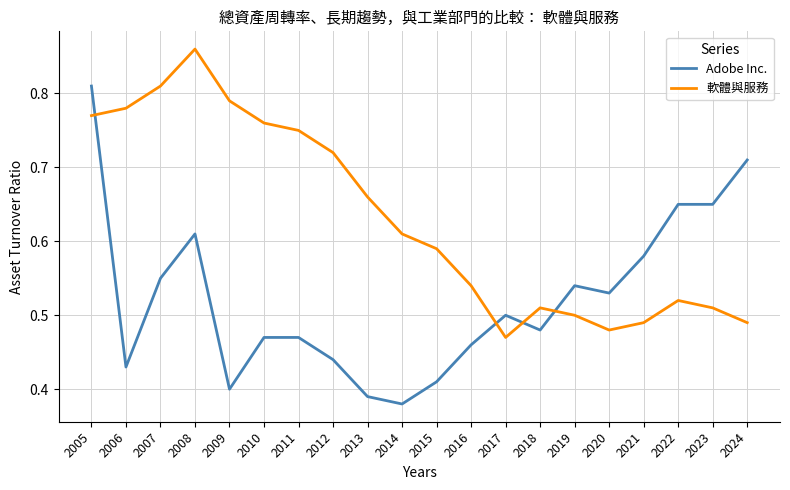

What is the difference between the 軟體與服務 values at 2014 and 2005?

0.2